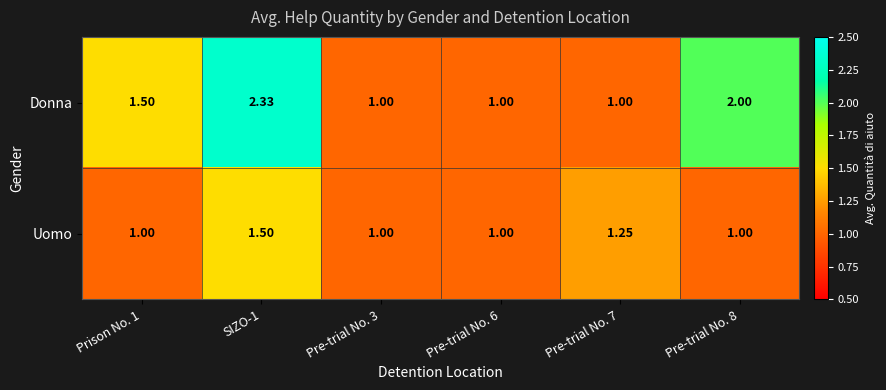

List the series in order of their overall mean, lowest first.

Uomo, Donna